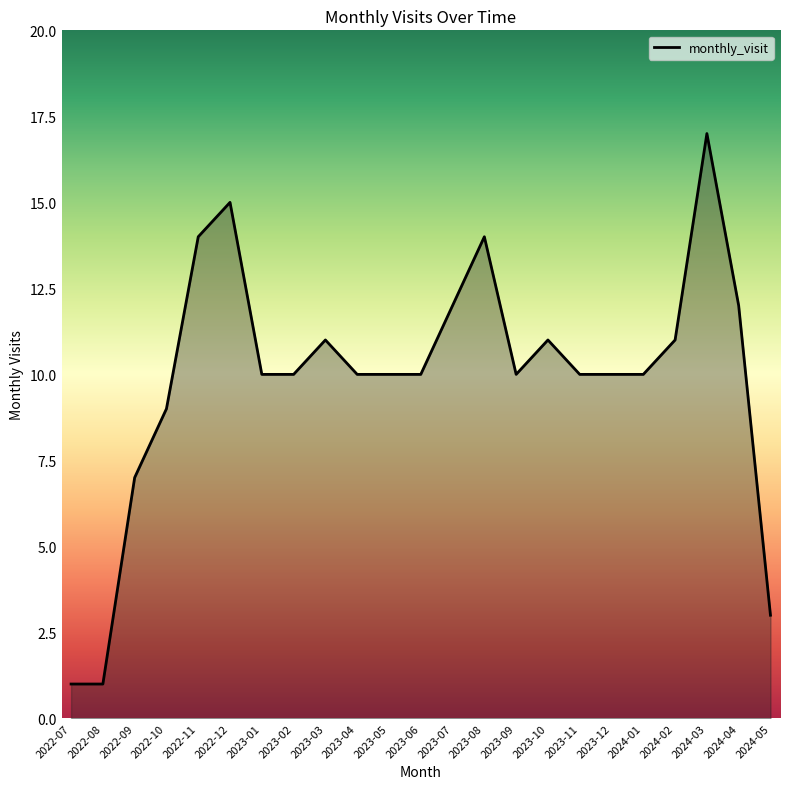

At which category does the data reach its first local peak?

2022-12